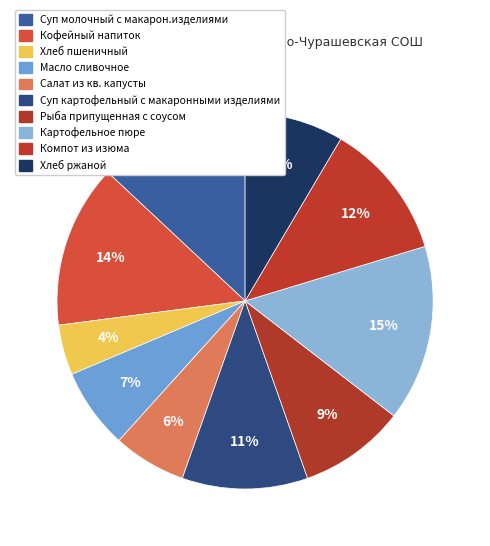

Approximately how many times larger is the value at Хлеб ржаной compared to Хлеб пшеничный?

2.0